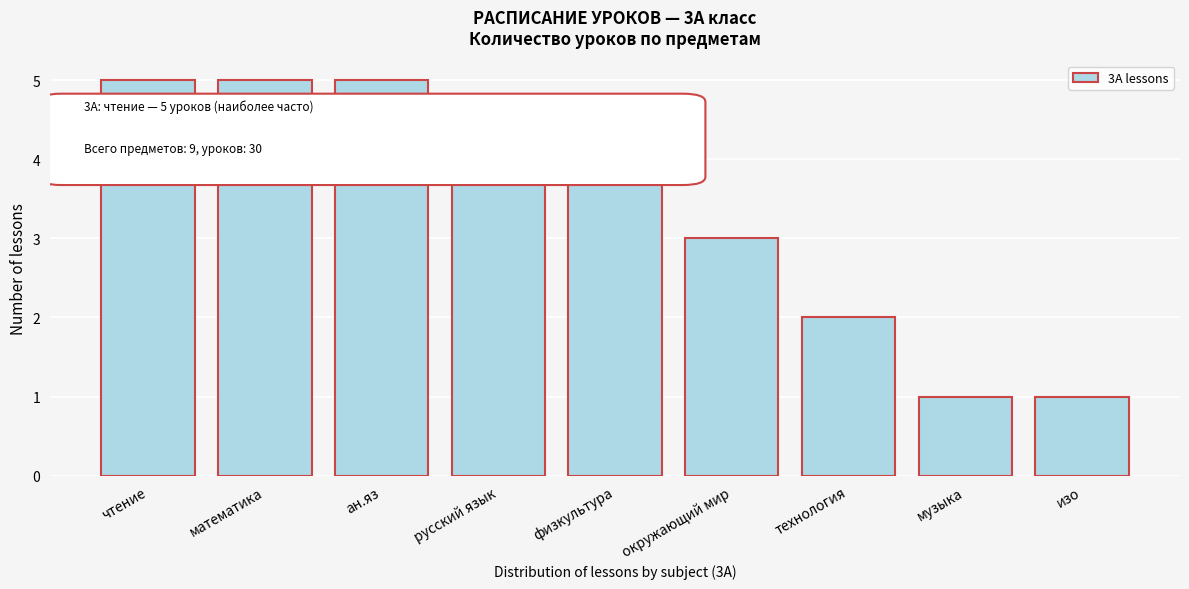

Reading left to right, transcribe all the data shown in this chart.

чтение=5	математика=5	ан.яз=5	русский язык=4	физкультура=4	окружающий мир=3	технология=2	музыка=1	изо=1